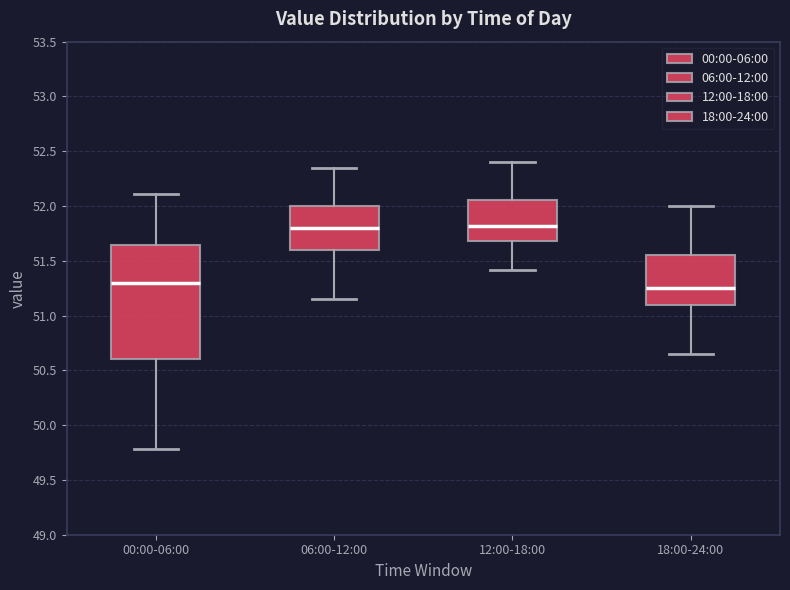

Reading left to right, read every box against the y-axis: the position of its median line, the range the box covers, and the ends of its whiskers. The values are not printed on the chart, so give them approximately, as read against the axis.

00:00-06:00: median 51.30, box 50.60 to 51.65, whiskers 49.80 to 52.10
06:00-12:00: median 51.80, box 51.60 to 52.00, whiskers 51.15 to 52.35
12:00-18:00: median 51.80, box 51.70 to 52.05, whiskers 51.40 to 52.40
18:00-24:00: median 51.25, box 51.10 to 51.55, whiskers 50.65 to 52.00